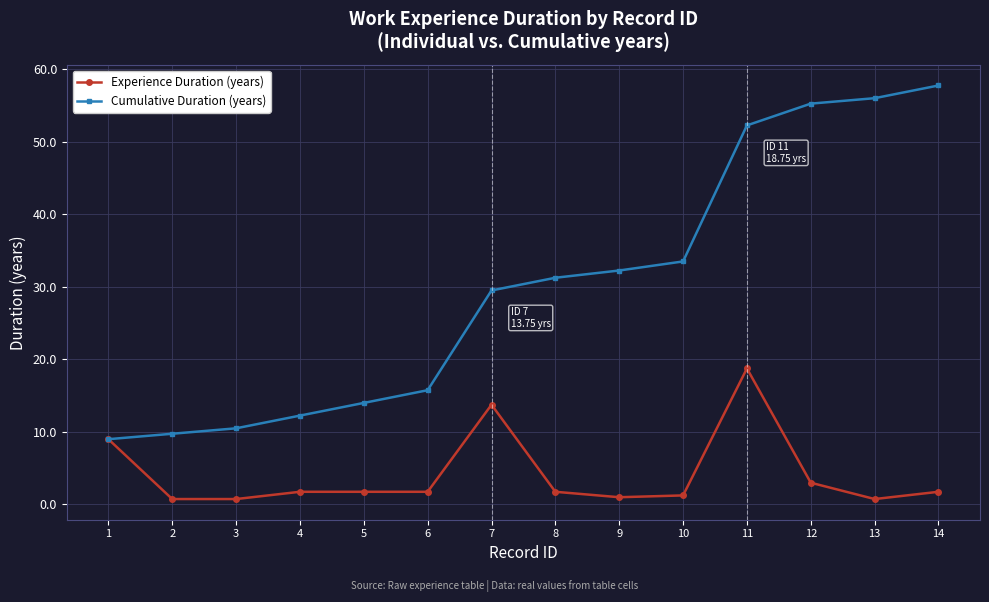

Is it true that Cumulative Duration (years) equals 6.0 at 1?

False